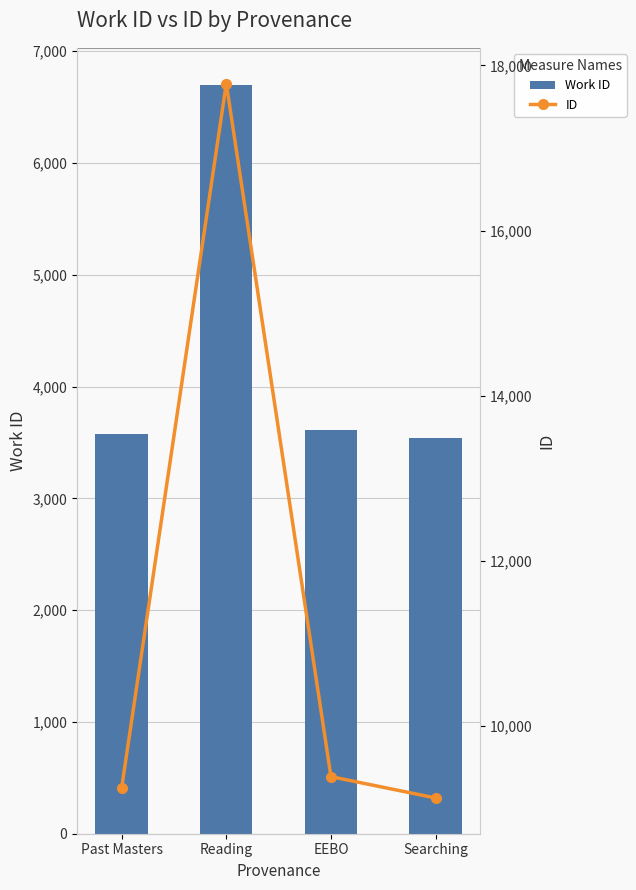

What is the minimum value for Work ID?

3538